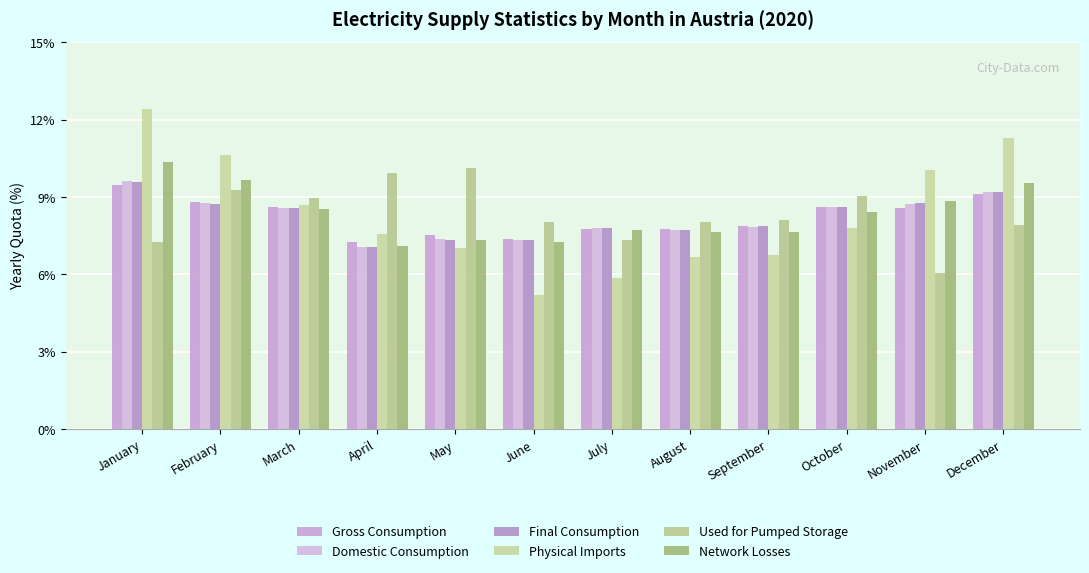

What is the greatest value displayed?

12.4